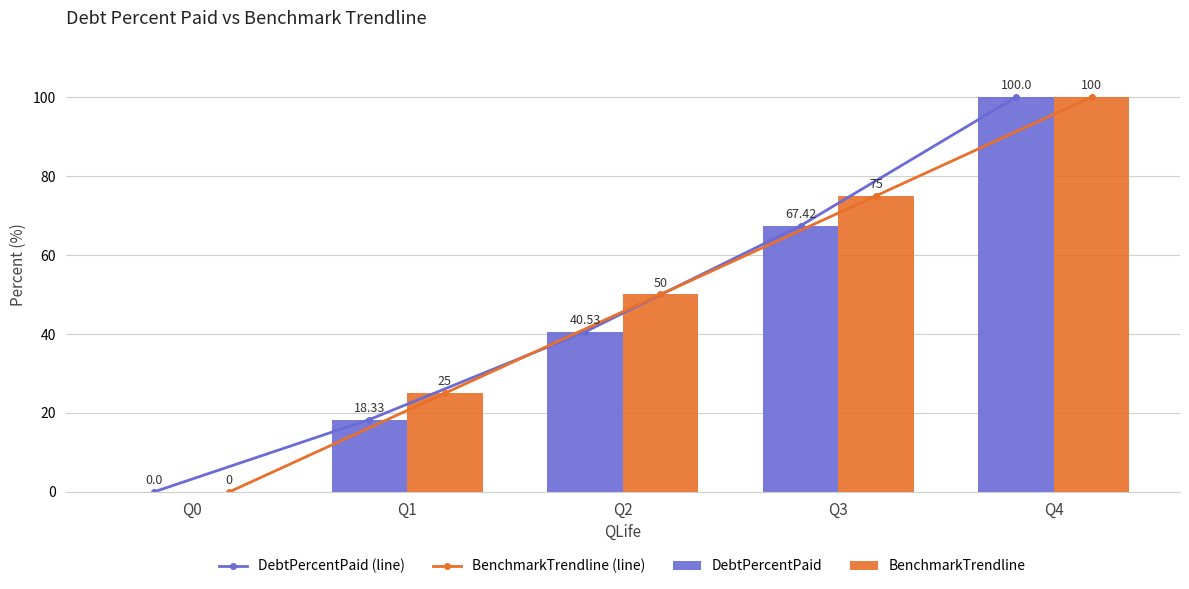

Reading left to right, extract all data points from this chart.

DebtPercentPaid (line): 0.0	18.3	40.5	67.4	100.0
BenchmarkTrendline (line): 0.0	25.0	50.0	75.0	100.0
DebtPercentPaid: 0.0	18.3	40.5	67.4	100.0
BenchmarkTrendline: 0.0	25.0	50.0	75.0	100.0